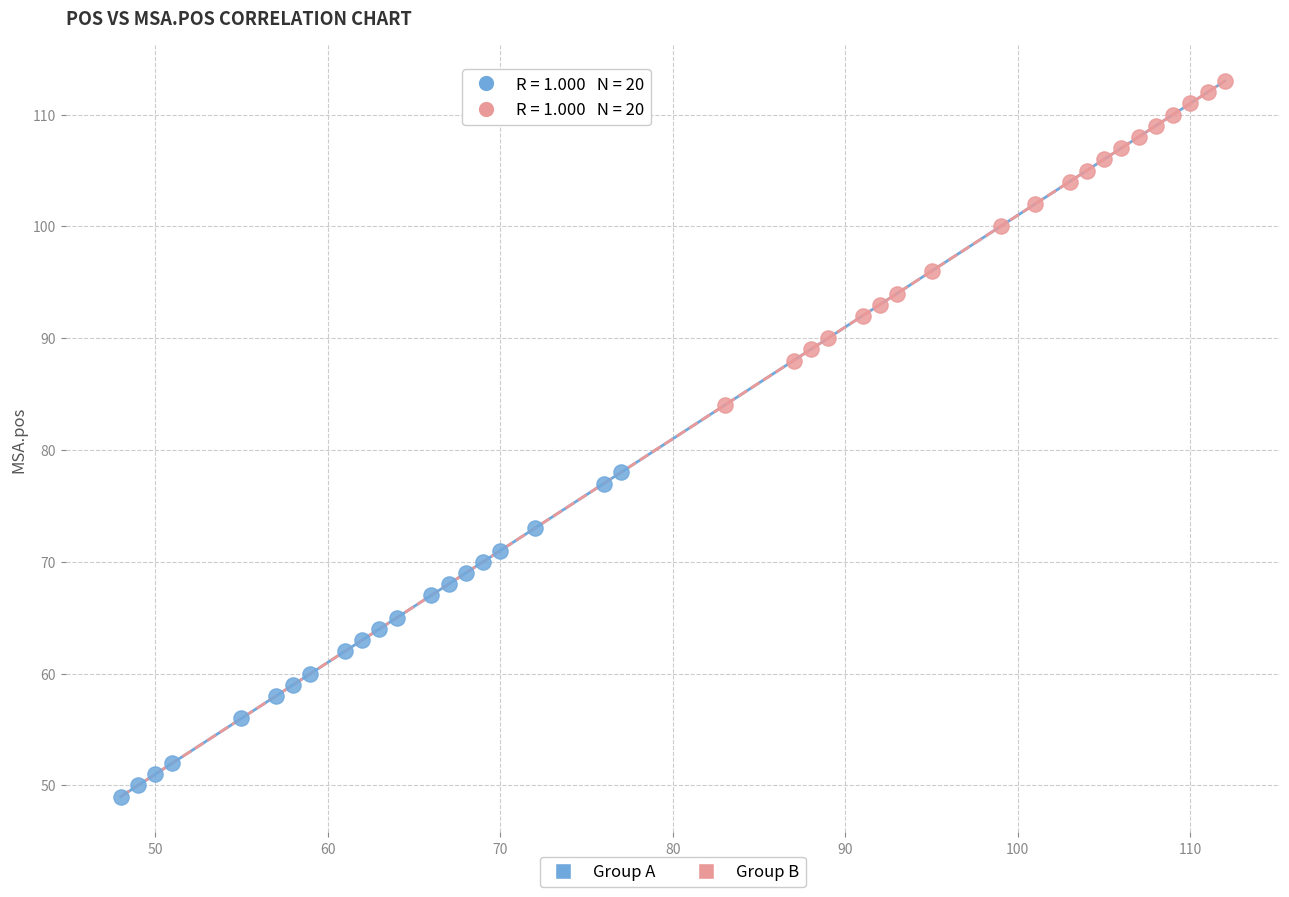

Which series contains the highest Y value?

Group B